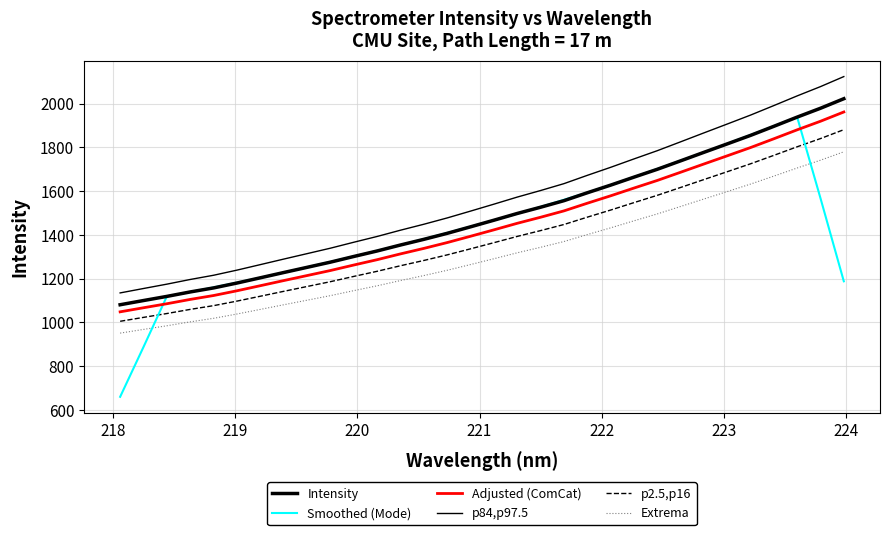

How many lines are shown in the chart?

6